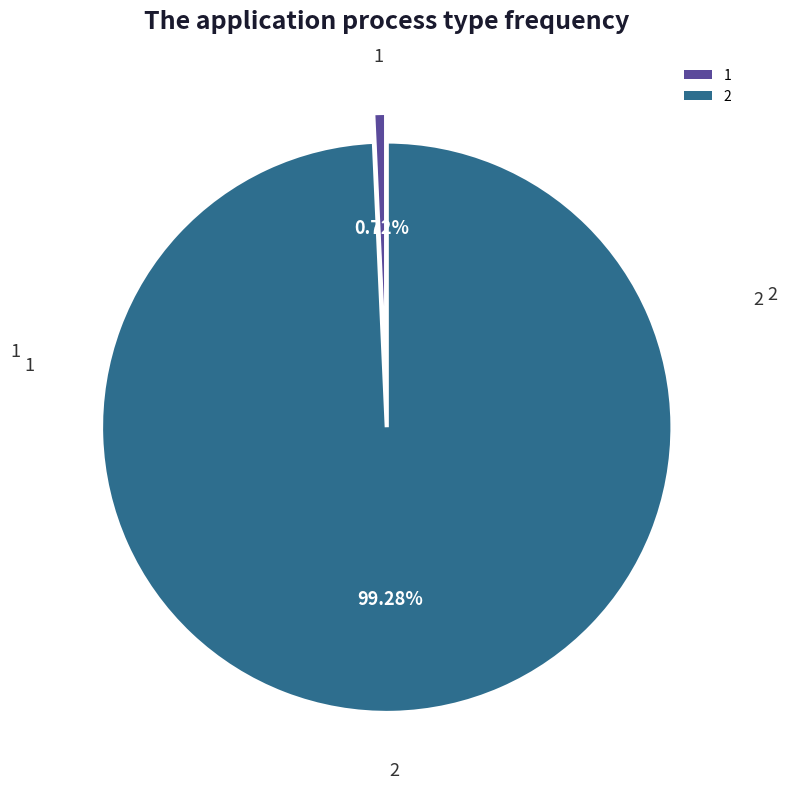

To the nearest percent, what portion does 1 represent?

1%